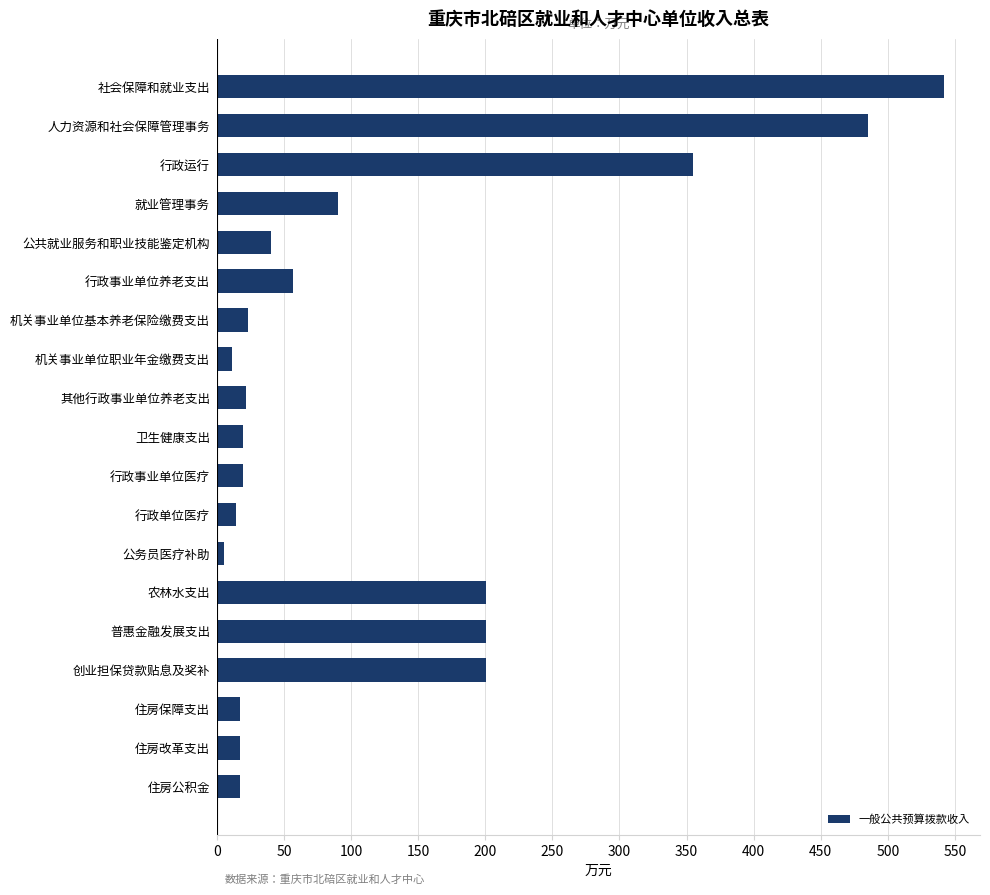

Is it true that the value at 创业担保贷款贴息及奖补 is 200.2?

True